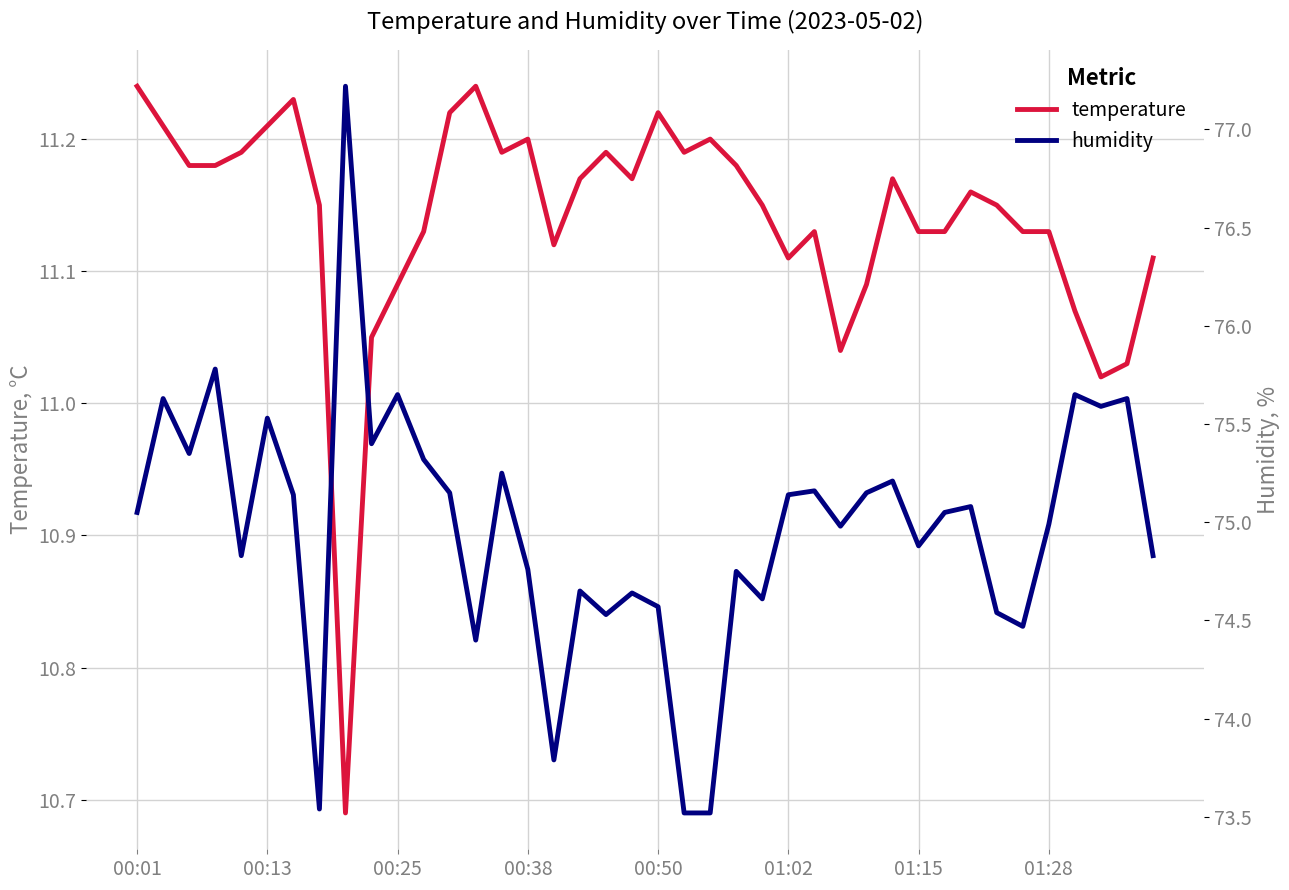

What is the difference between the highest and lowest values at 26?

64.0